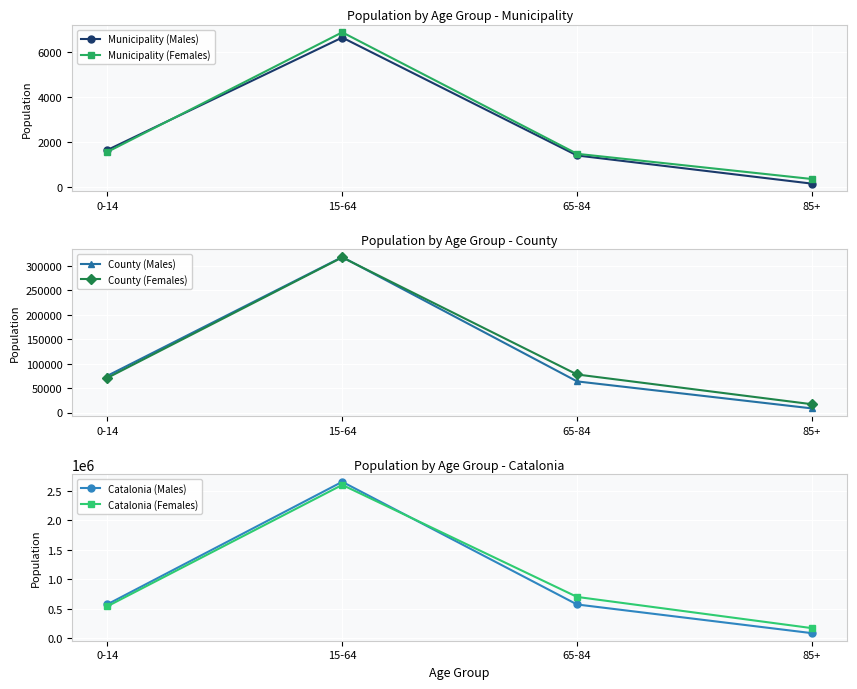

True or false: Catalonia (Males) and Municipality (Females) cross at least once.

False